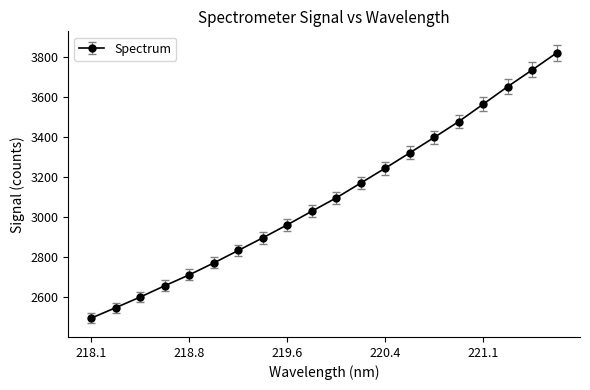

What is the average value?

3098.0